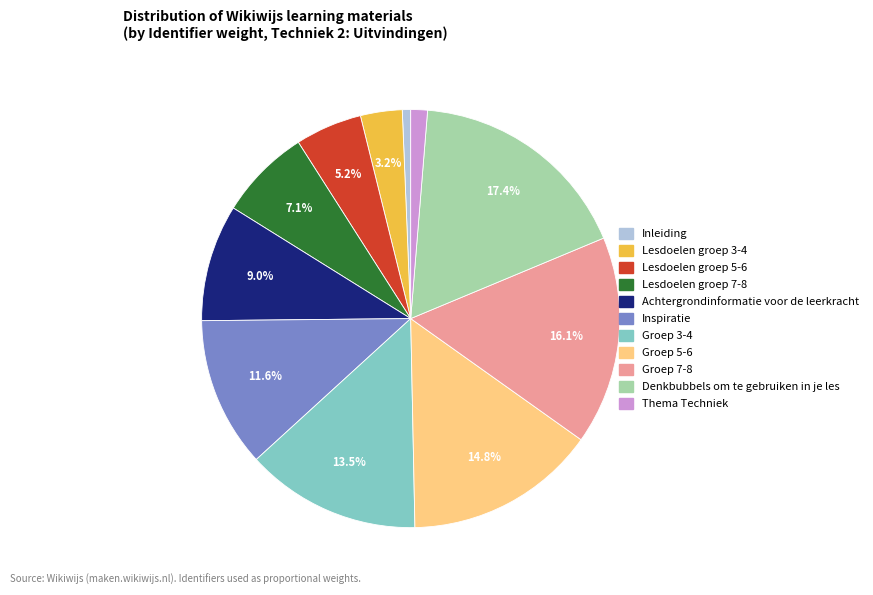

Is there any slice that represents more than half of the pie?

No